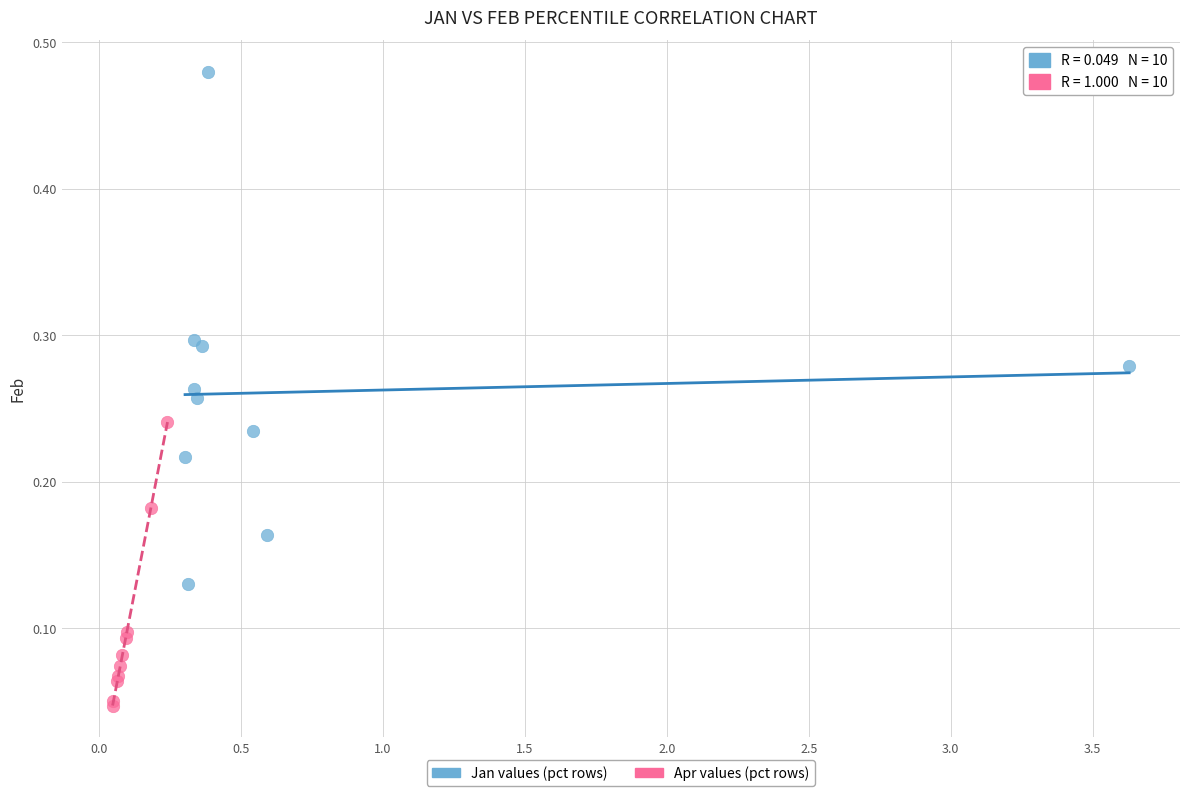

Which series has the largest Y range (max minus min)?

Jan values (pct rows)